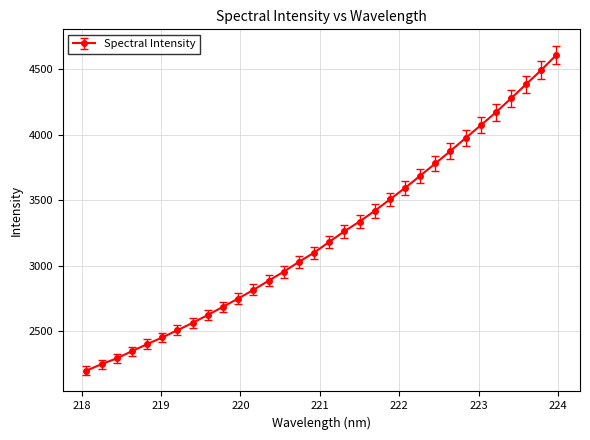

What is the value of the 17th point from the left?

3180.6